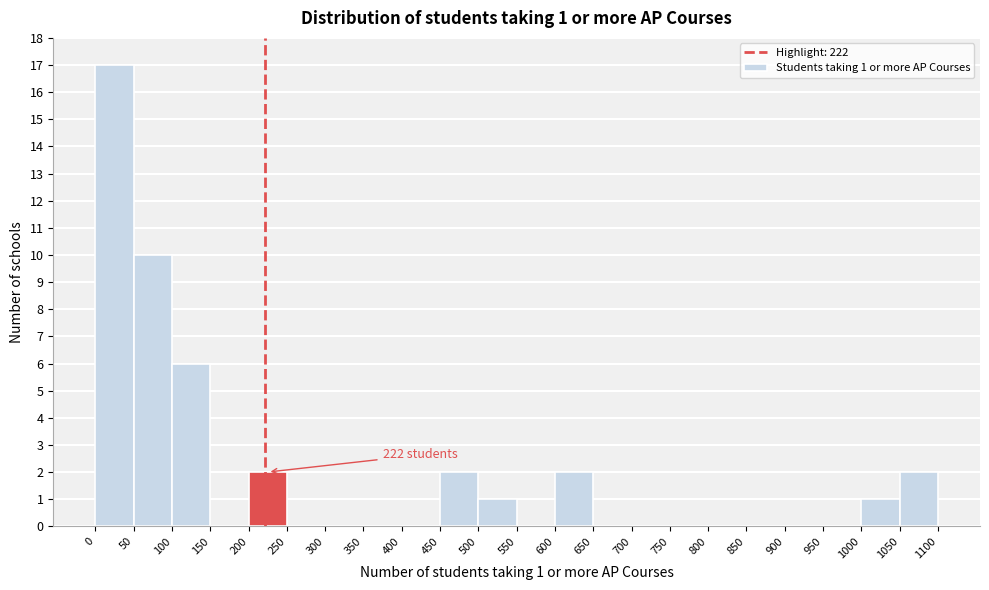

Over which range of the x-axis is the bar tallest?

0 to 50